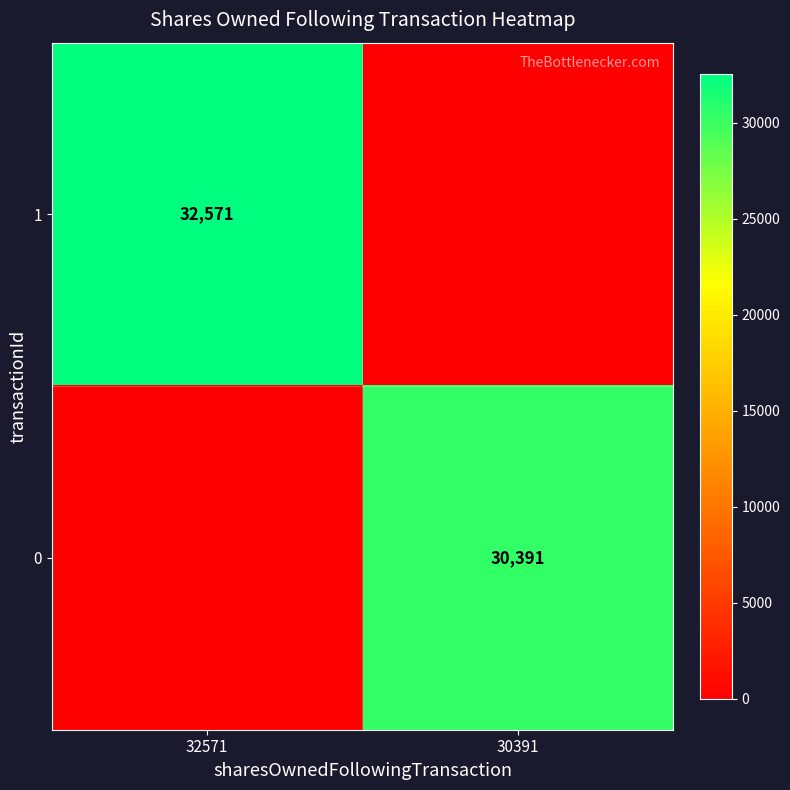

Is it true that 1 equals 32571 at 32571?

True